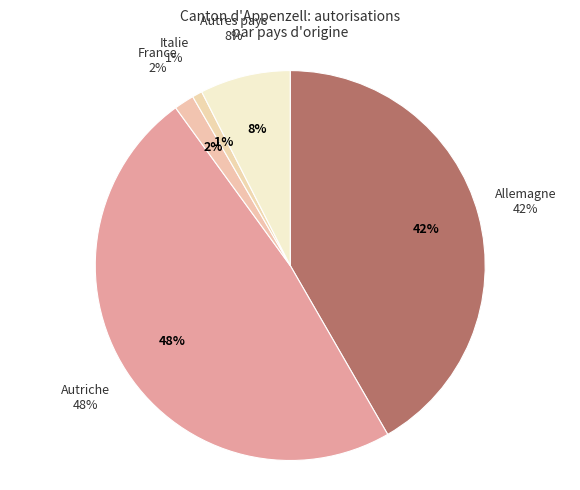

How many slices are in this pie chart?

5